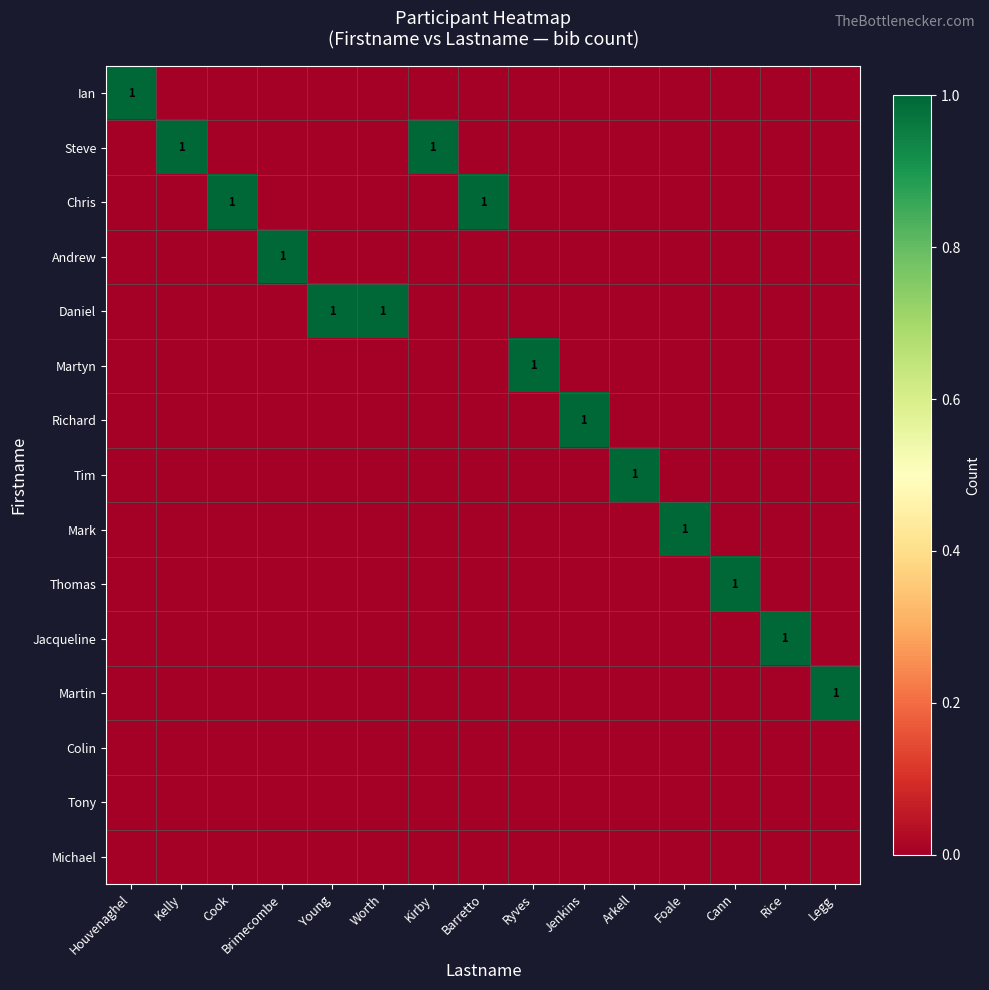

What is the spread (max minus min) of values at Brimecombe?

1